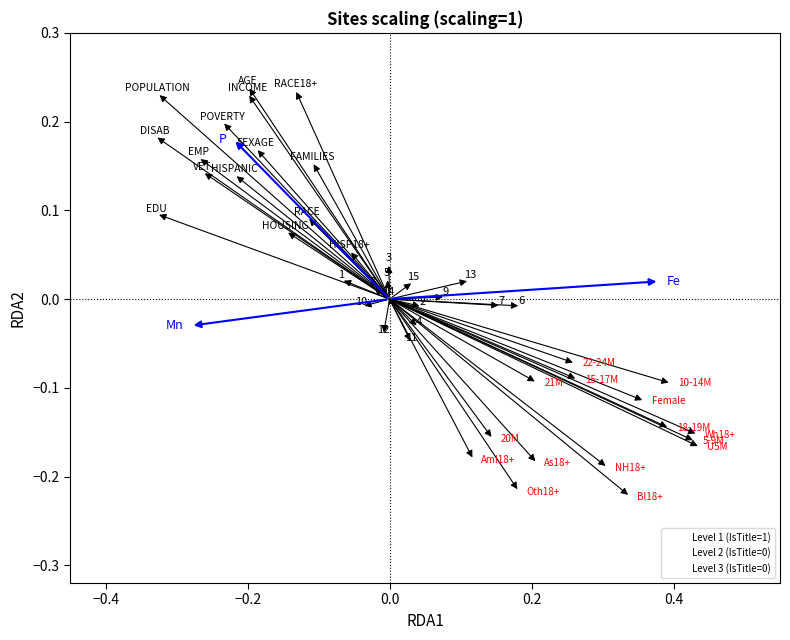

Which series contains the highest Y value?

Level 1 (IsTitle=1)